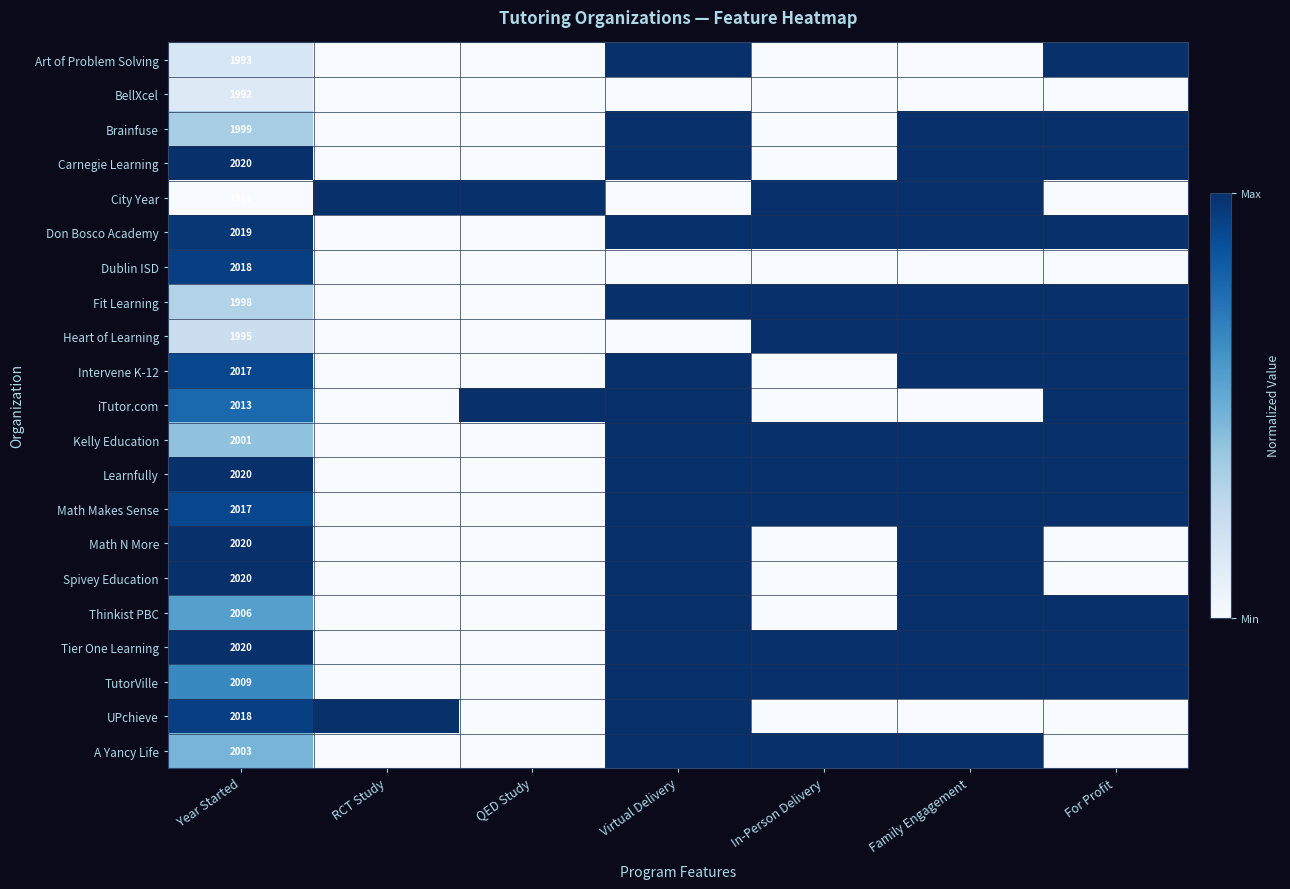

True or false: Fit Learning has a value of 522 at Year Started.

False